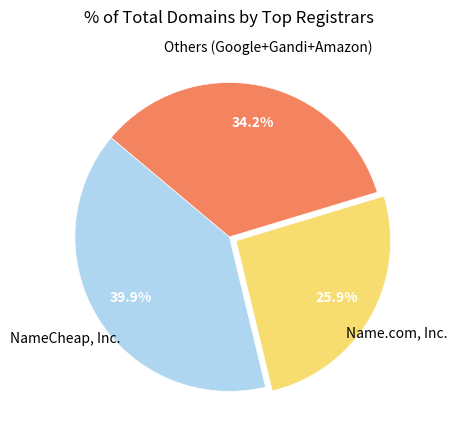

Count the number of slices in the pie.

3